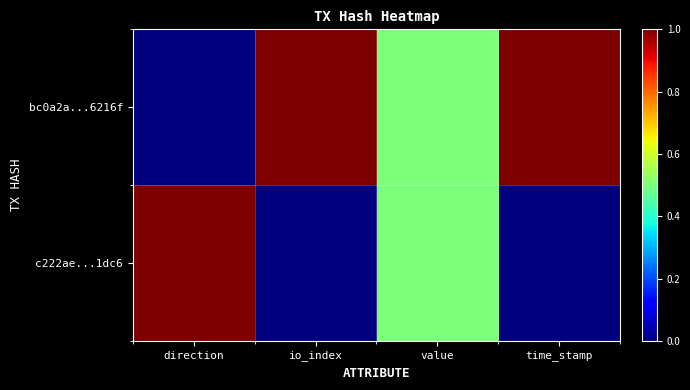

Count the number of data series in this chart.

2